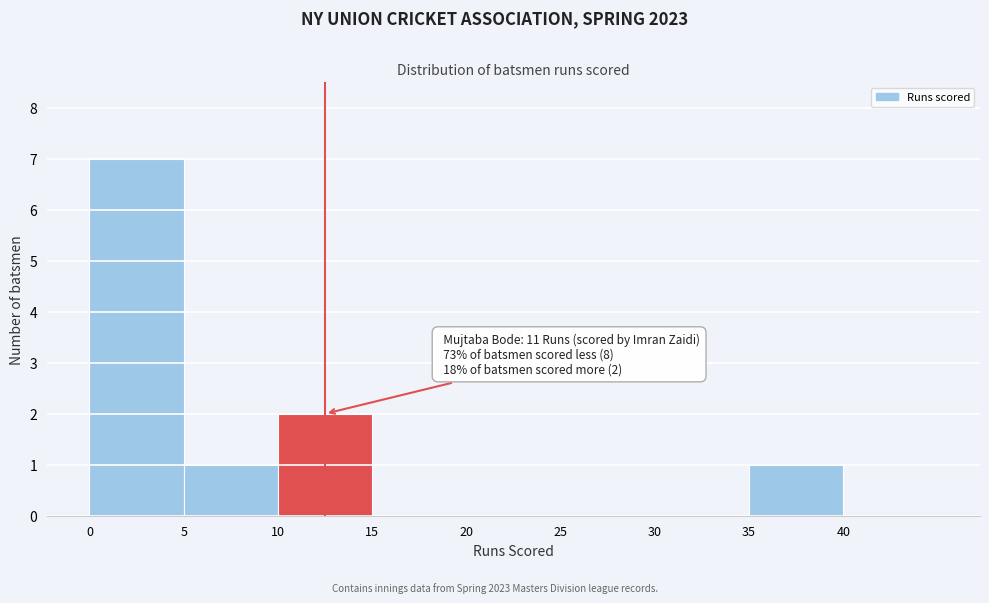

Which range on the x-axis has the tallest bar?

0 to 5